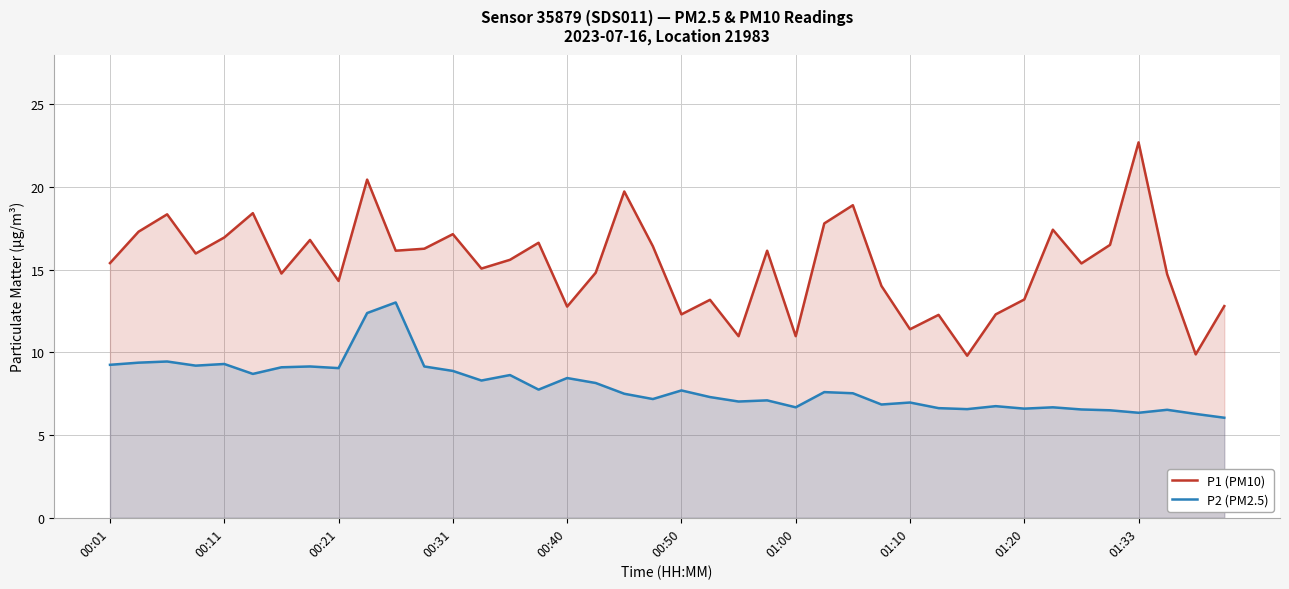

Reading left to right, extract all data points from this chart.

P1 (PM10): 15.4	17.3	18.4	16.0	16.9	18.4	14.8	16.8	14.3	20.4	16.1	16.3	17.1	15.1	15.6	16.6	12.8	14.8	19.7	16.4	12.3	13.2	11.0	16.1	11.0	17.8	18.9	14.0	11.4	12.3	9.8	12.3	13.2	17.4	15.4	16.5	22.7	14.7	9.9	12.8
P2 (PM2.5): 9.2	9.4	9.4	9.2	9.3	8.7	9.1	9.2	9.1	12.4	13.0	9.2	8.9	8.3	8.6	7.8	8.4	8.2	7.5	7.2	7.7	7.3	7.0	7.1	6.7	7.6	7.5	6.8	7.0	6.6	6.6	6.8	6.6	6.7	6.5	6.5	6.3	6.5	6.3	6.0